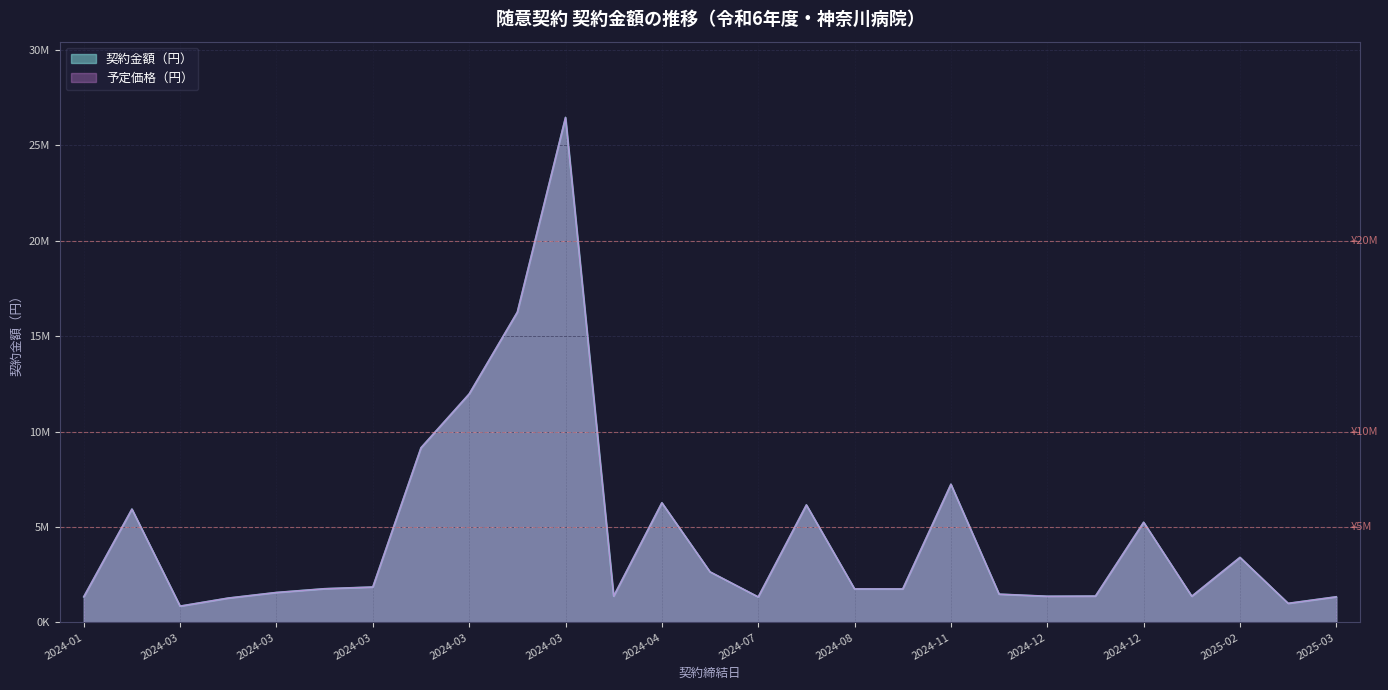

True or false: 契約金額（円） has a value of 6160000 at 2024-07-18.

True